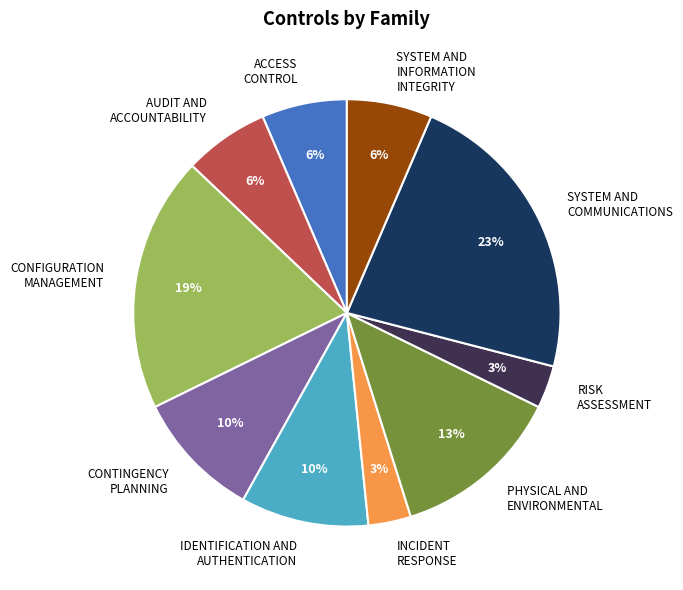

To the nearest percent, what is the combined percentage of ACCESS CONTROL and CONTINGENCY PLANNING?

16%